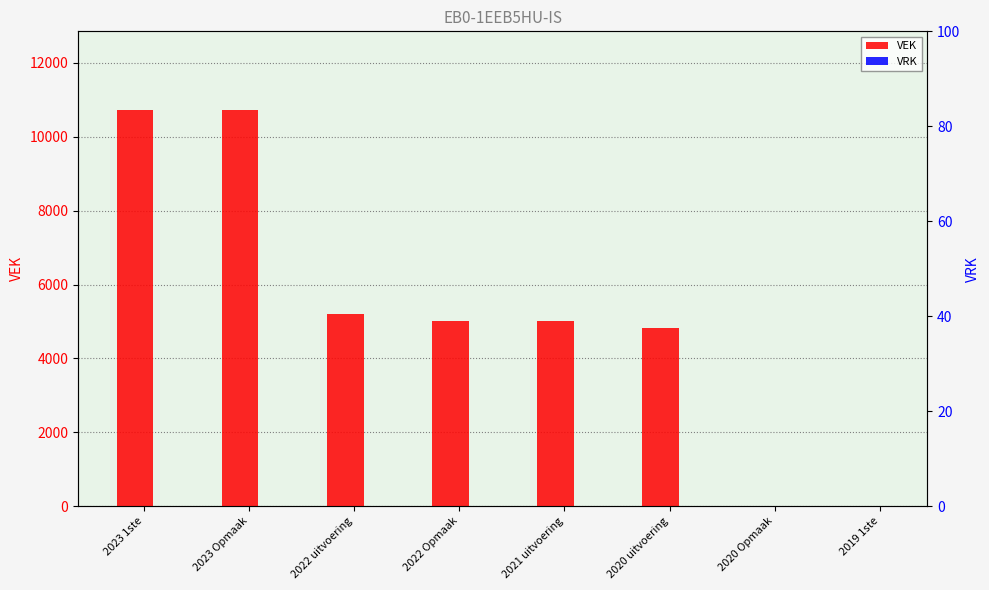

What is the difference between the maximum and second lowest values in the VEK series?

10711